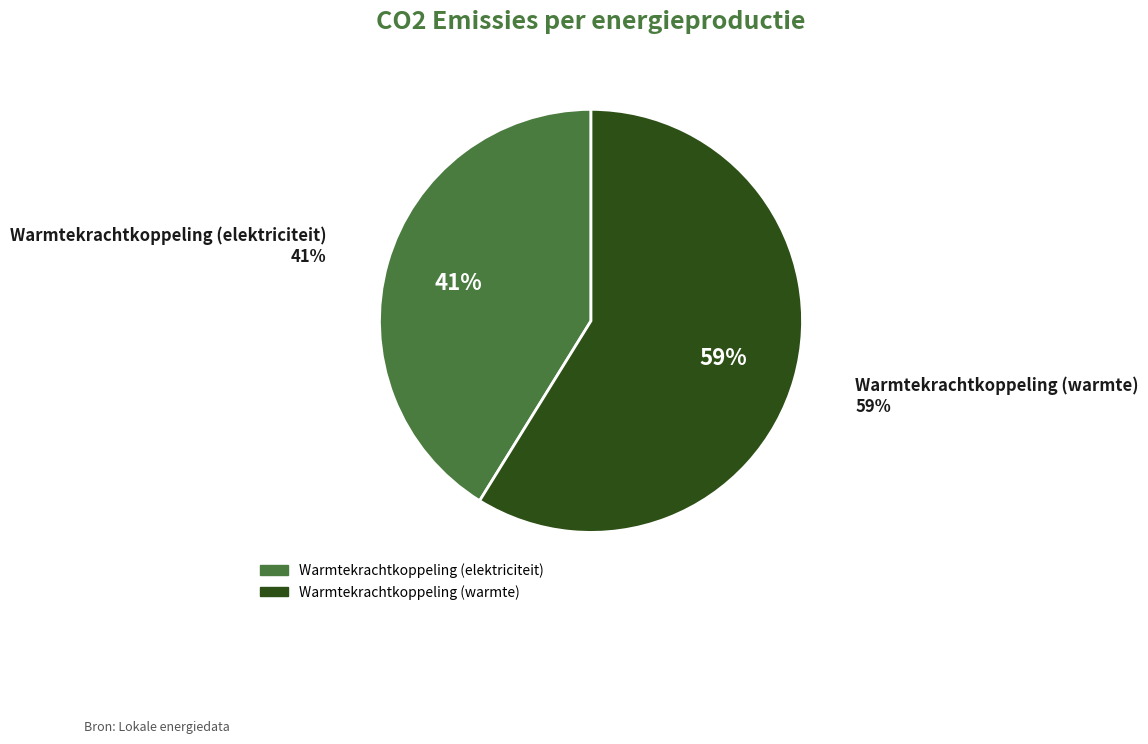

To the nearest percent, what percentage of the pie is Warmtekrachtkoppeling (elektriciteit)?

41%